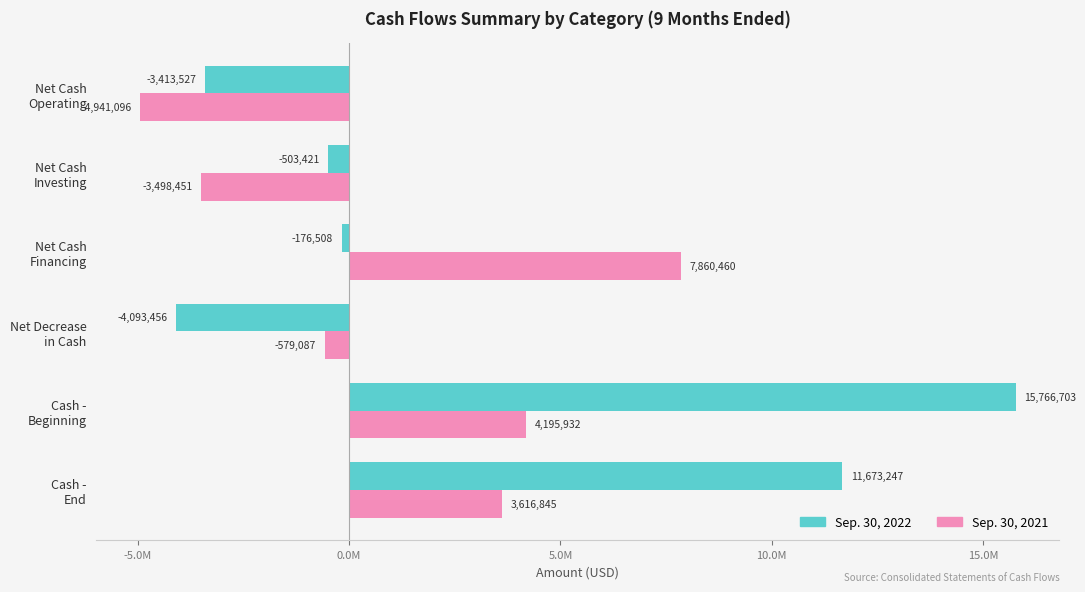

At which category does the chart reach its minimum across all series?

Net Cash
Operating